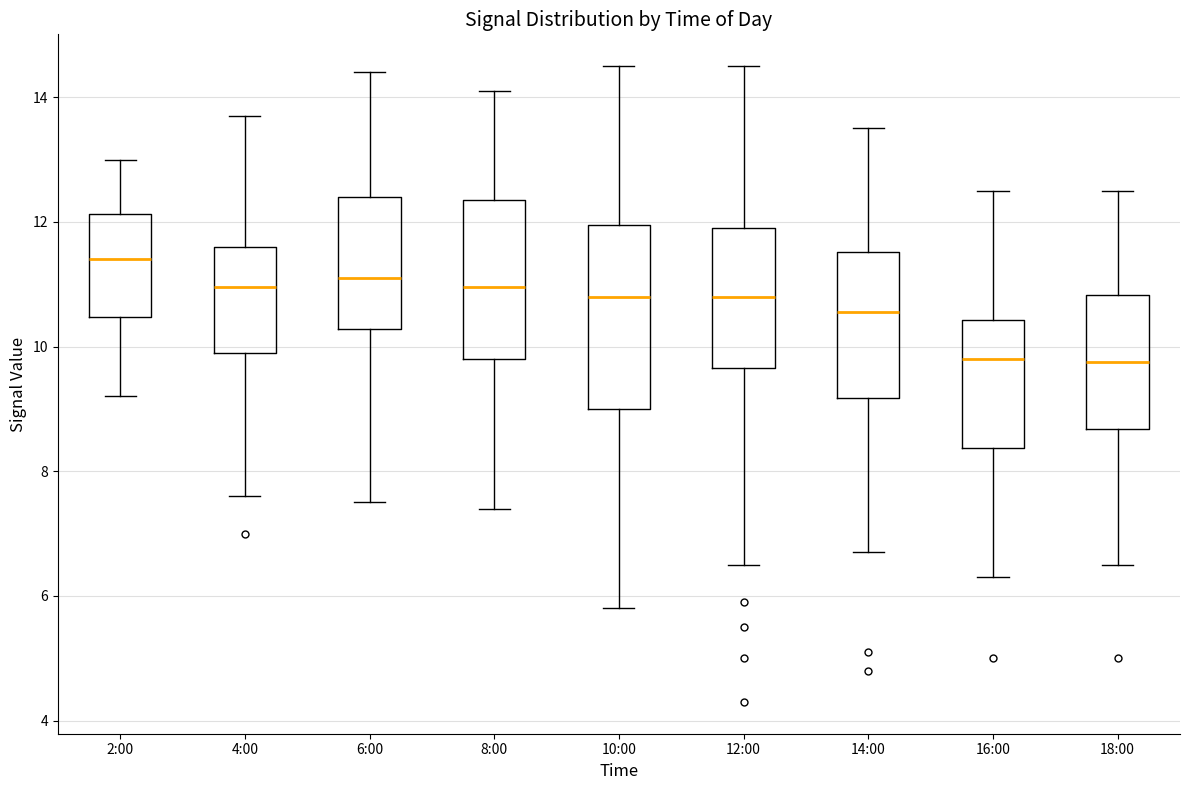

Which box has the highest median line?

2:00